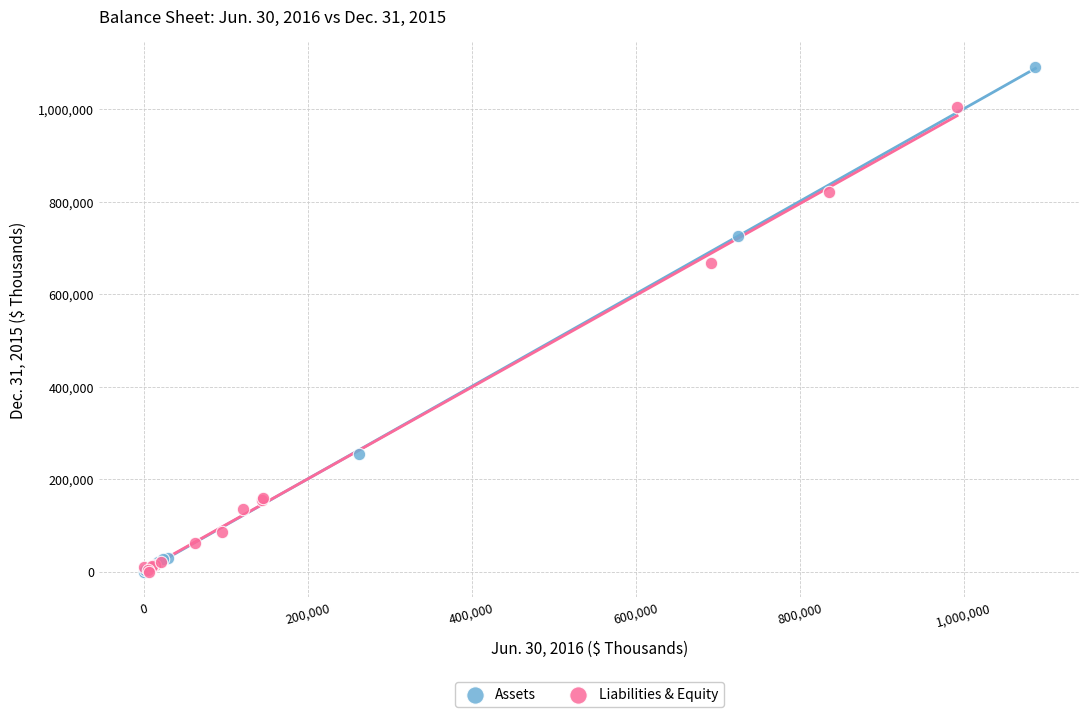

Which series has the widest spread of Y values?

Assets